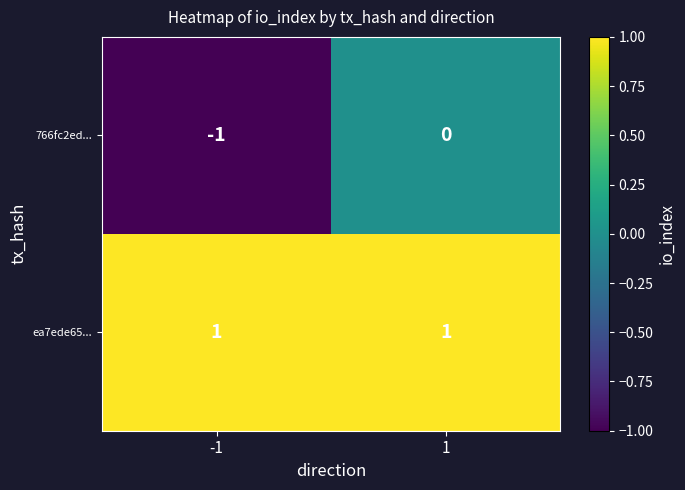

Rank the categories by 766fc2ed... value from highest to lowest.

1, -1